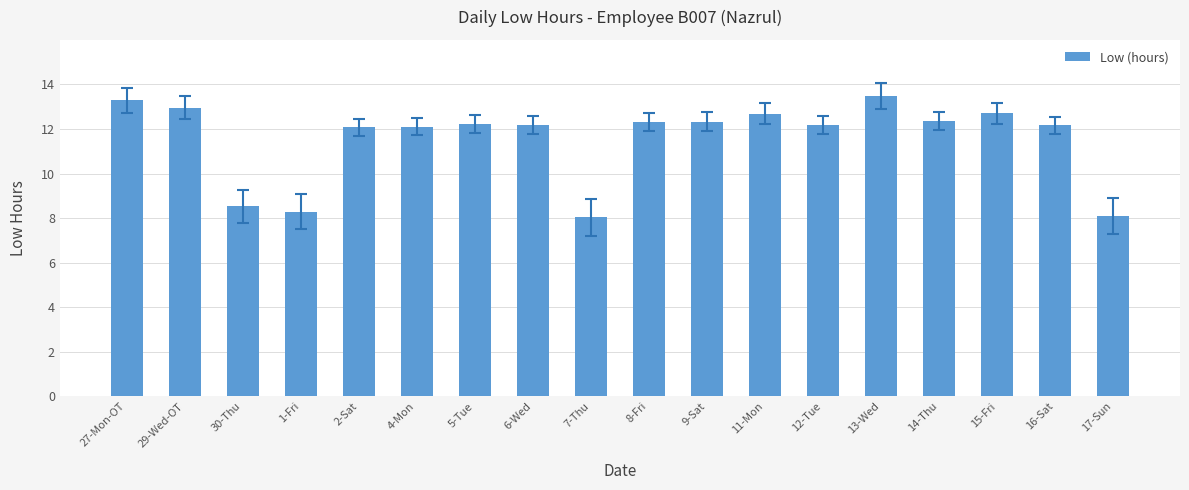

What is the label of the 18th bar from the right?

27-Mon-OT